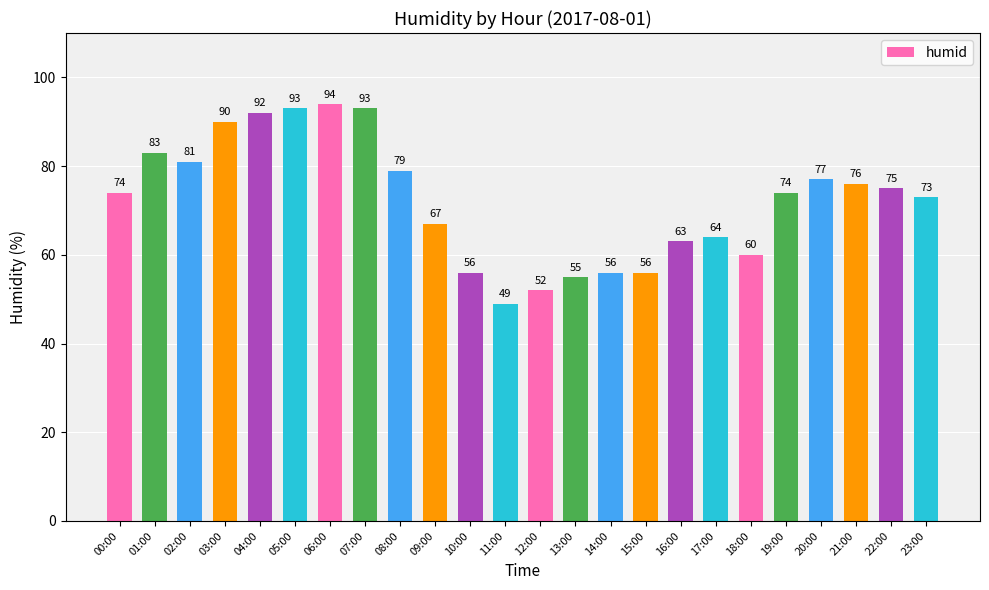

The chart shows a value of 75 at 22:00. True or false?

True